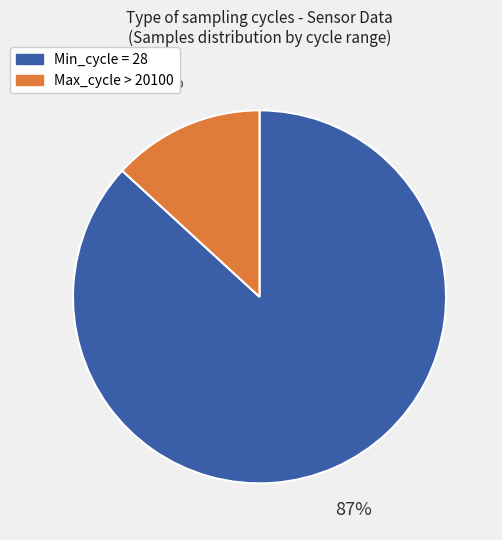

Is there a majority slice in this chart?

Yes